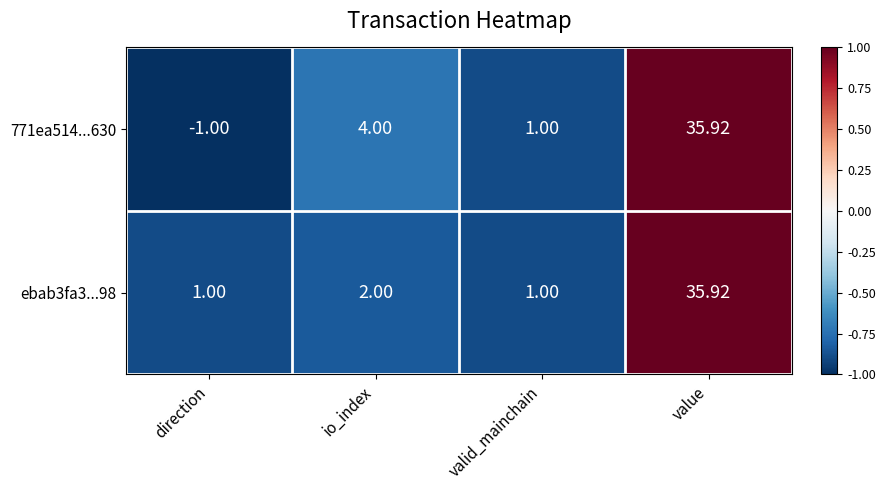

Where is ebab3fa3...98 nearest to the value 18?

io_index